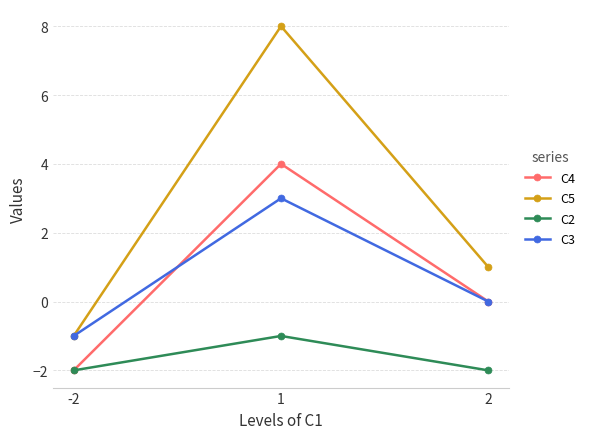

At which category is the sum across all series the highest?

1